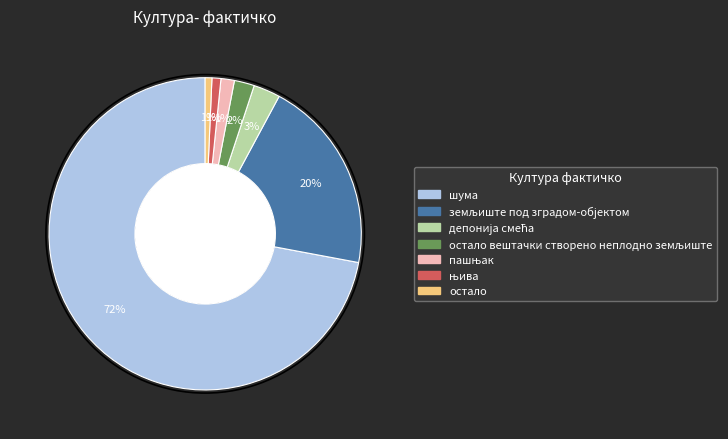

To the nearest percent, what is the difference between the largest and smallest slice percentages?

71%